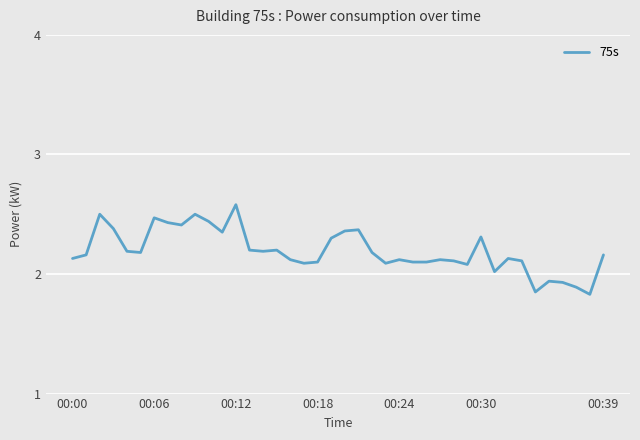

Does the chart display data point markers on the line(s)?

No